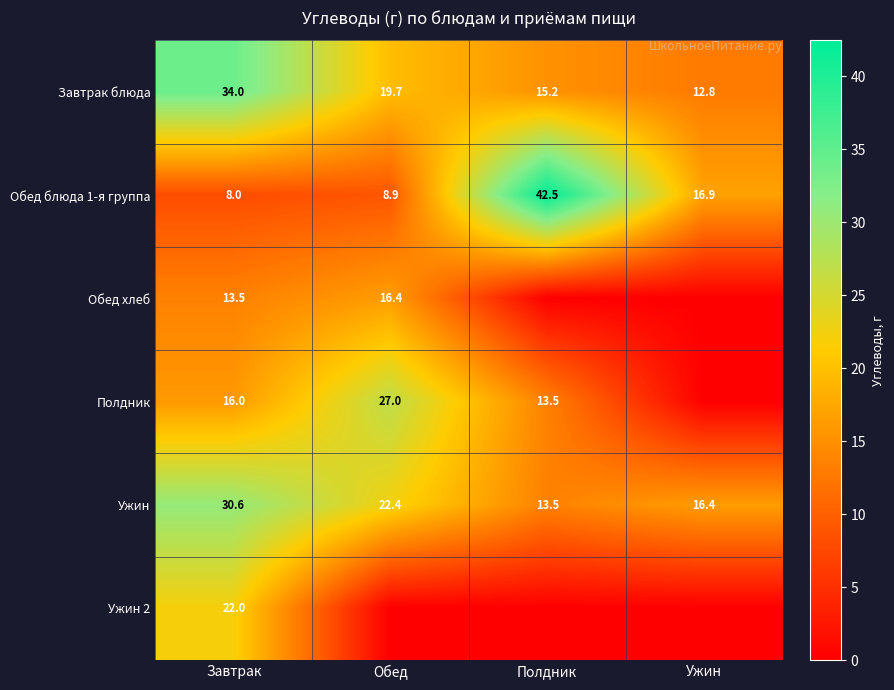

What is the sum of all Обед блюда 1-я группа values?

76.3